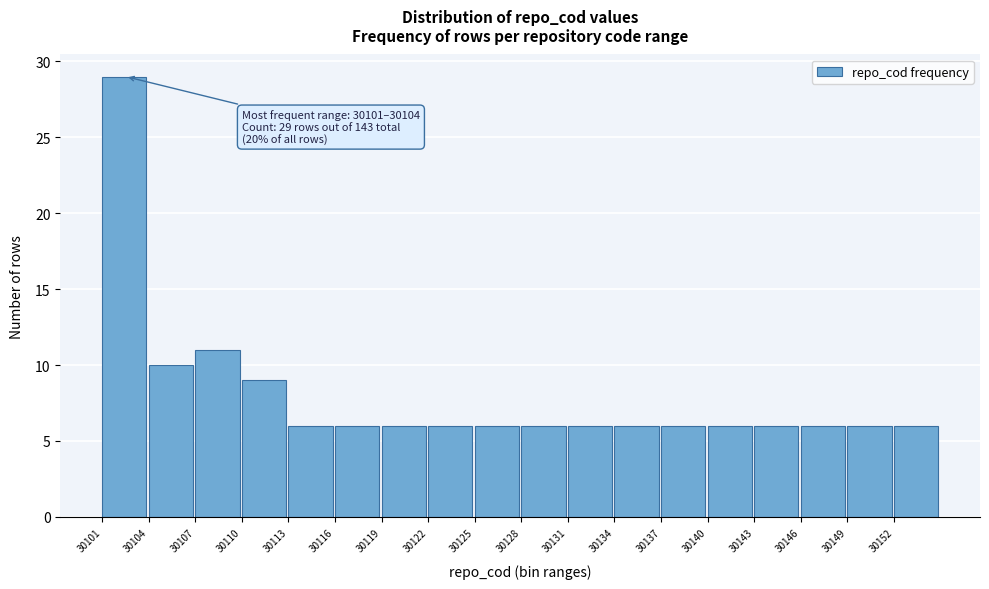

Over which range of the x-axis is the bar tallest?

30101 to 30104